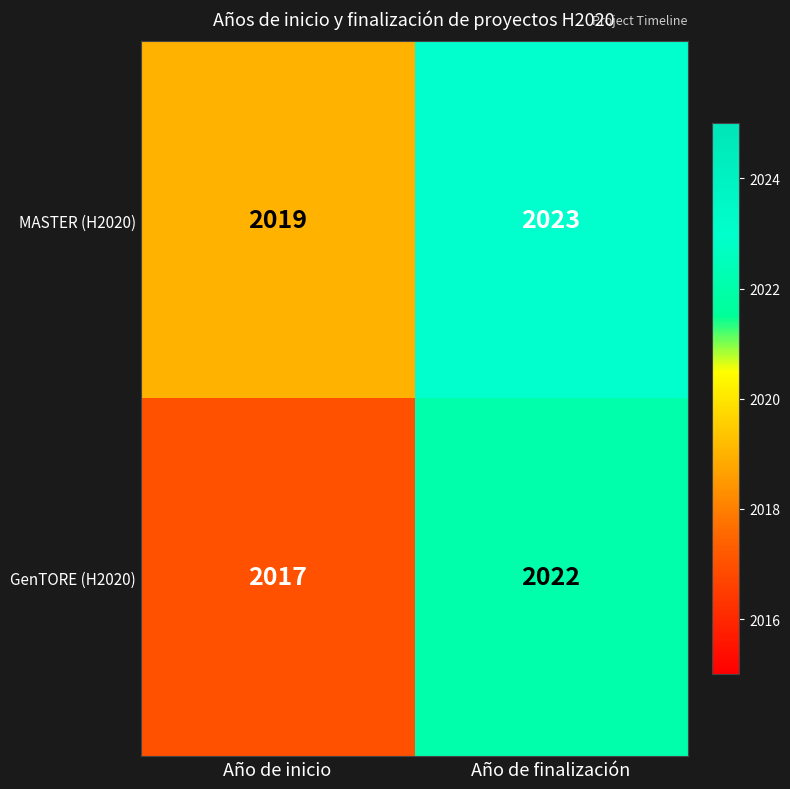

Rank the series at Año de finalización from lowest to highest value.

GenTORE (H2020), MASTER (H2020)